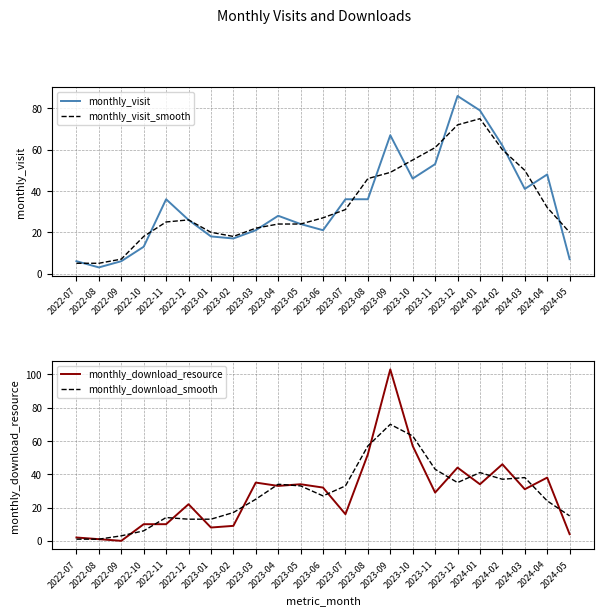

What are all the series names shown in the legend?

monthly_visit, monthly_visit_smooth, monthly_download_resource, monthly_download_smooth